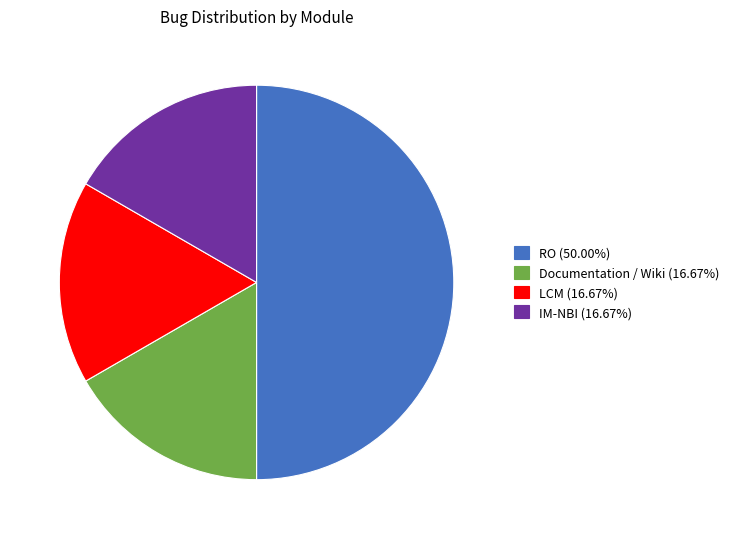

How many slices are in this pie chart?

4